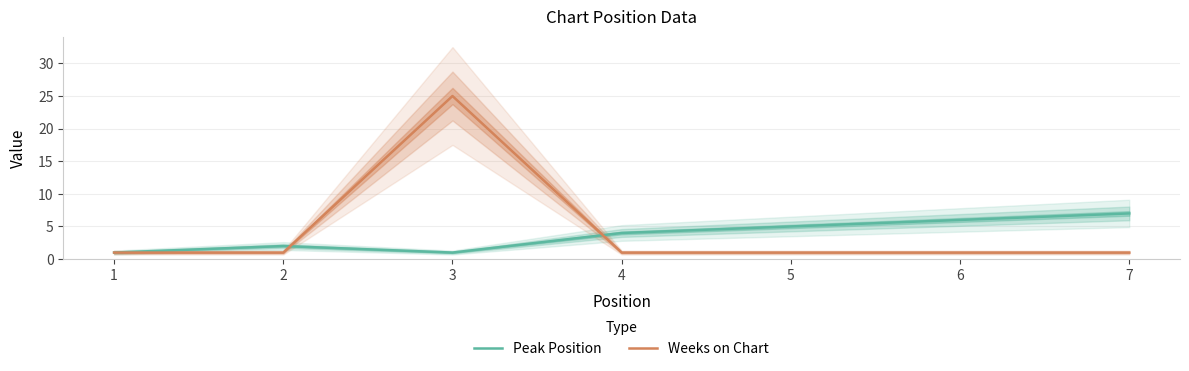

Is this an area chart (filled region under the line)?

No